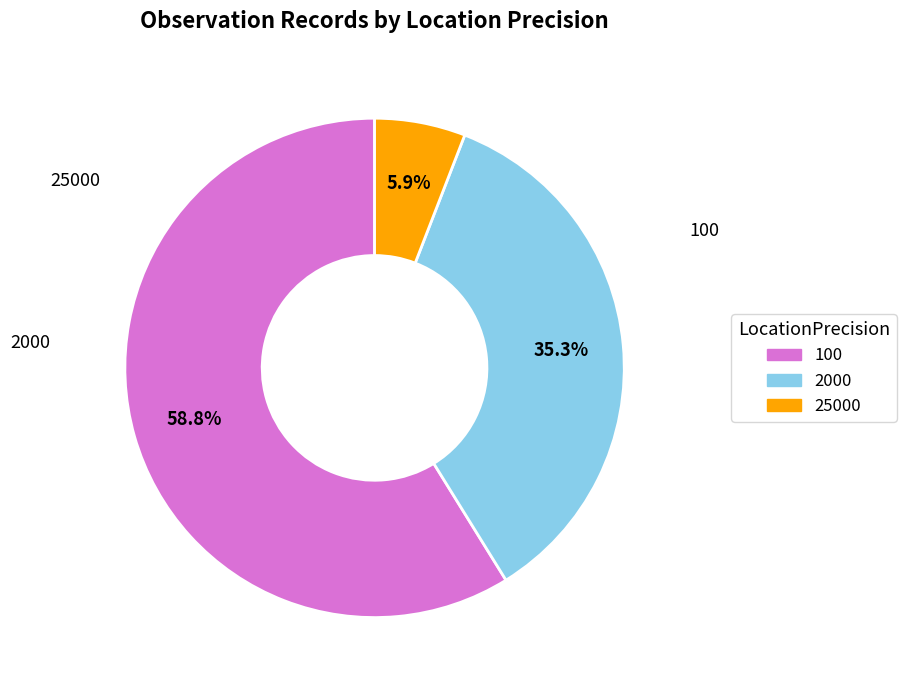

What is the largest slice in the pie chart?

100